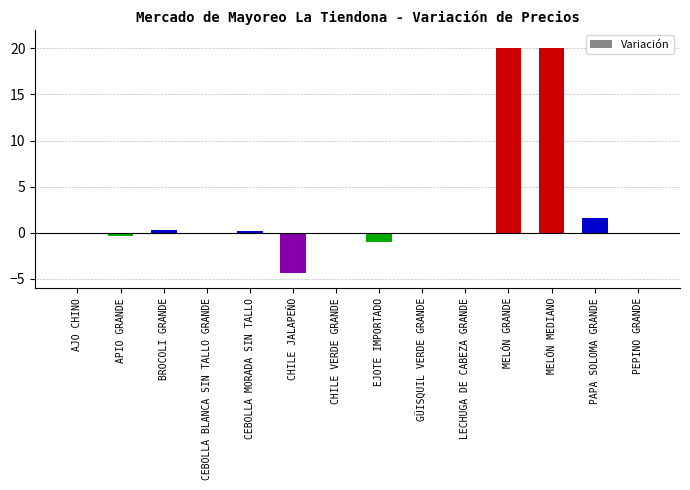

What is the sum of all values?

36.1